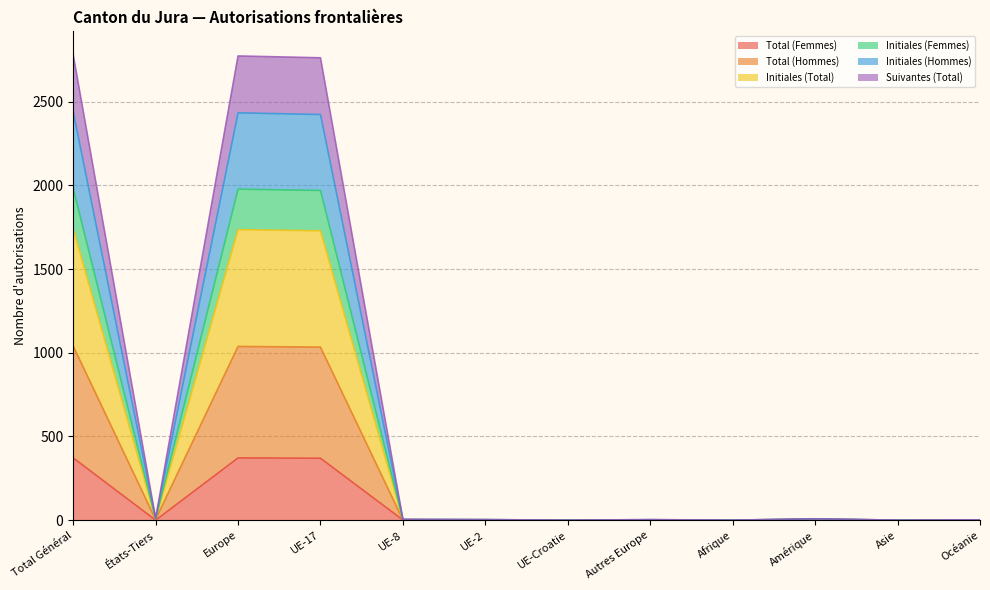

The Suivantes (Total) series shows 1 at Océanie. True or false?

True